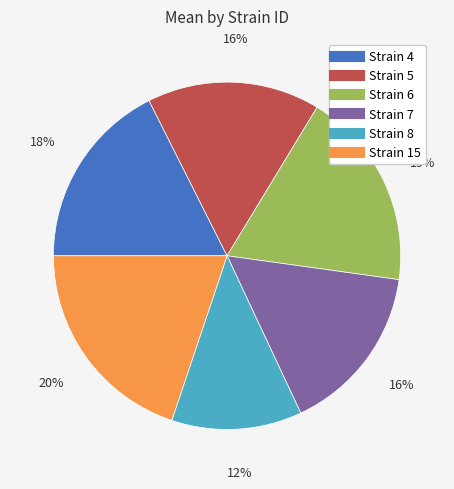

Count the number of slices in the pie.

6